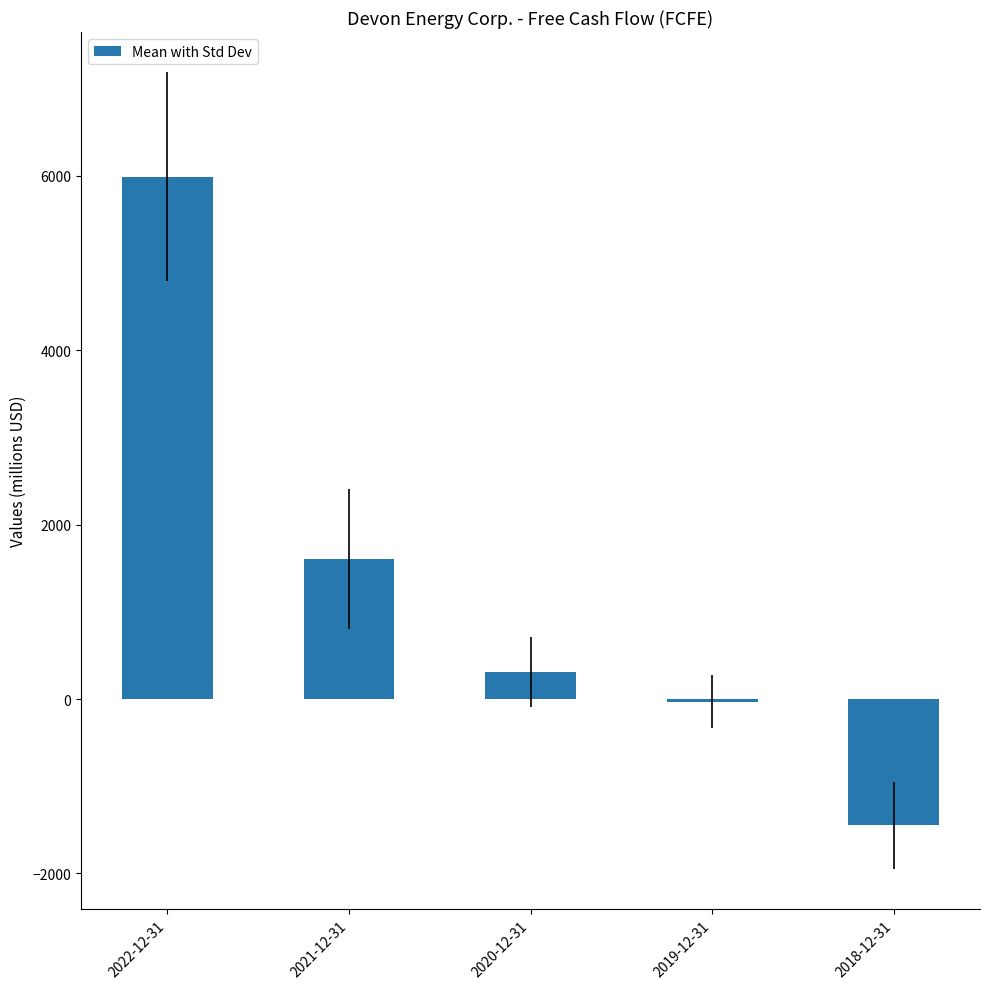

What is the sum of all values?

6429